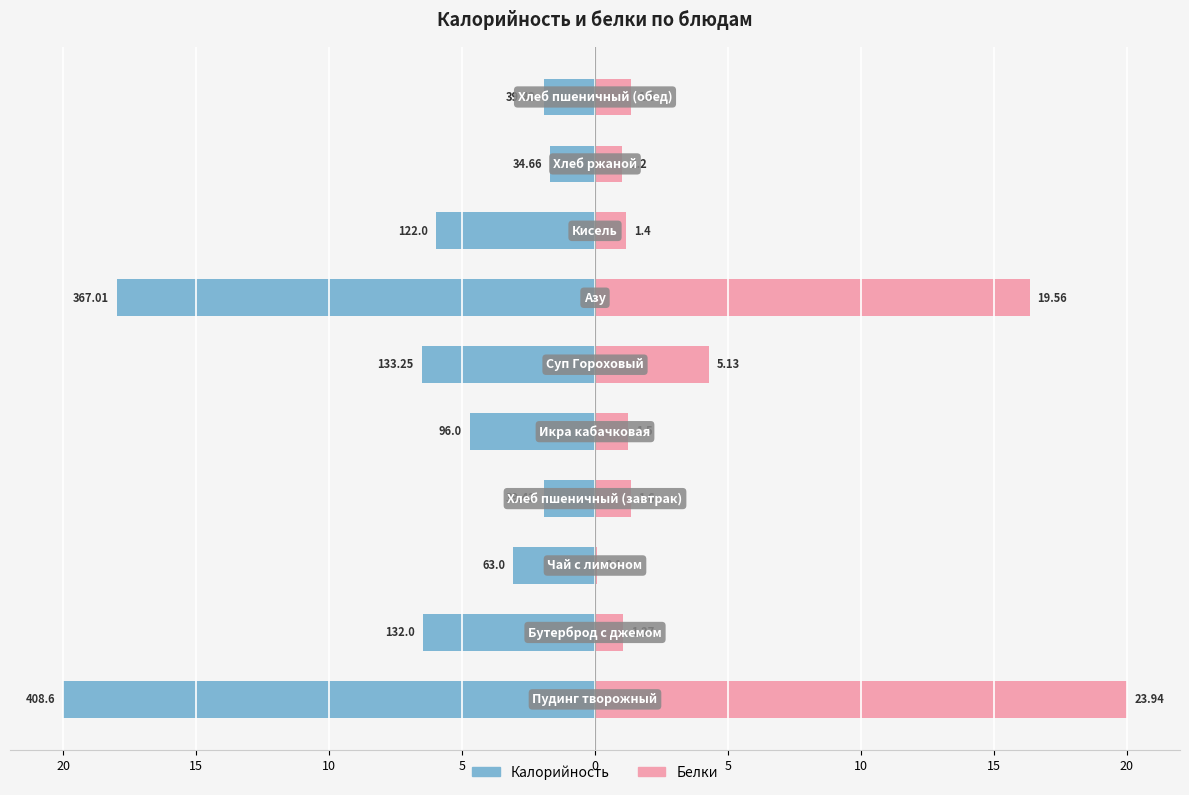

What are all the series names shown in the legend?

Калорийность, Белки